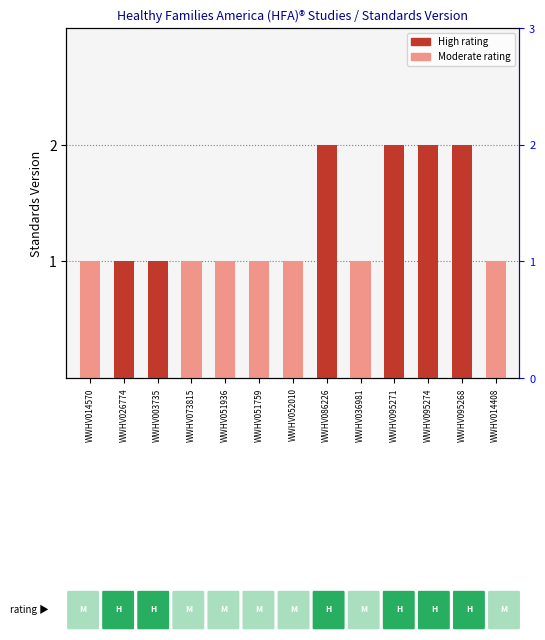

Reading left to right, list all the values displayed in this chart.

1	1	1	1	1	1	1	2	1	2	2	2	1